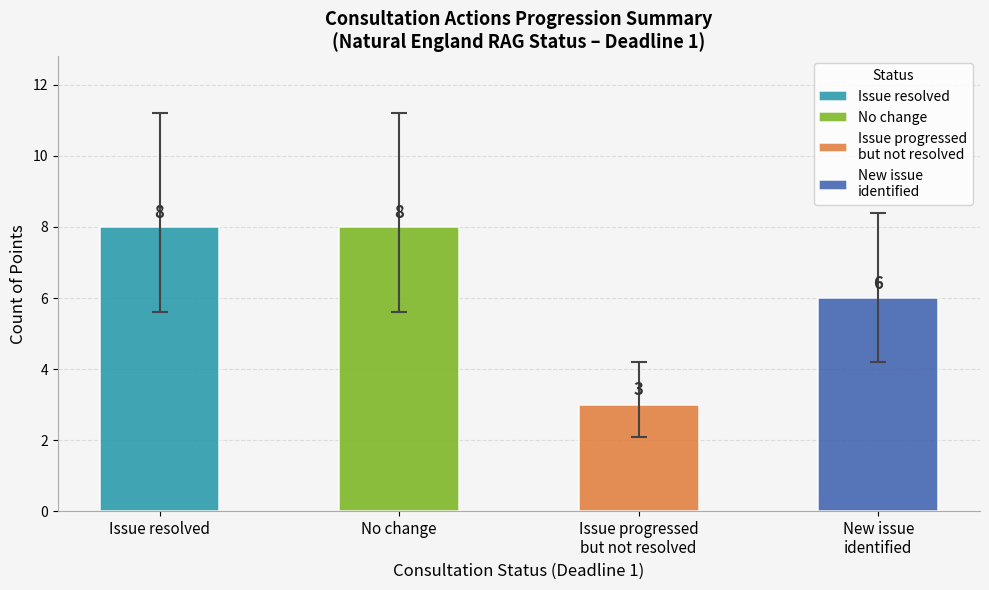

What is the sum of the Issue resolved values at 3 and 4?

12